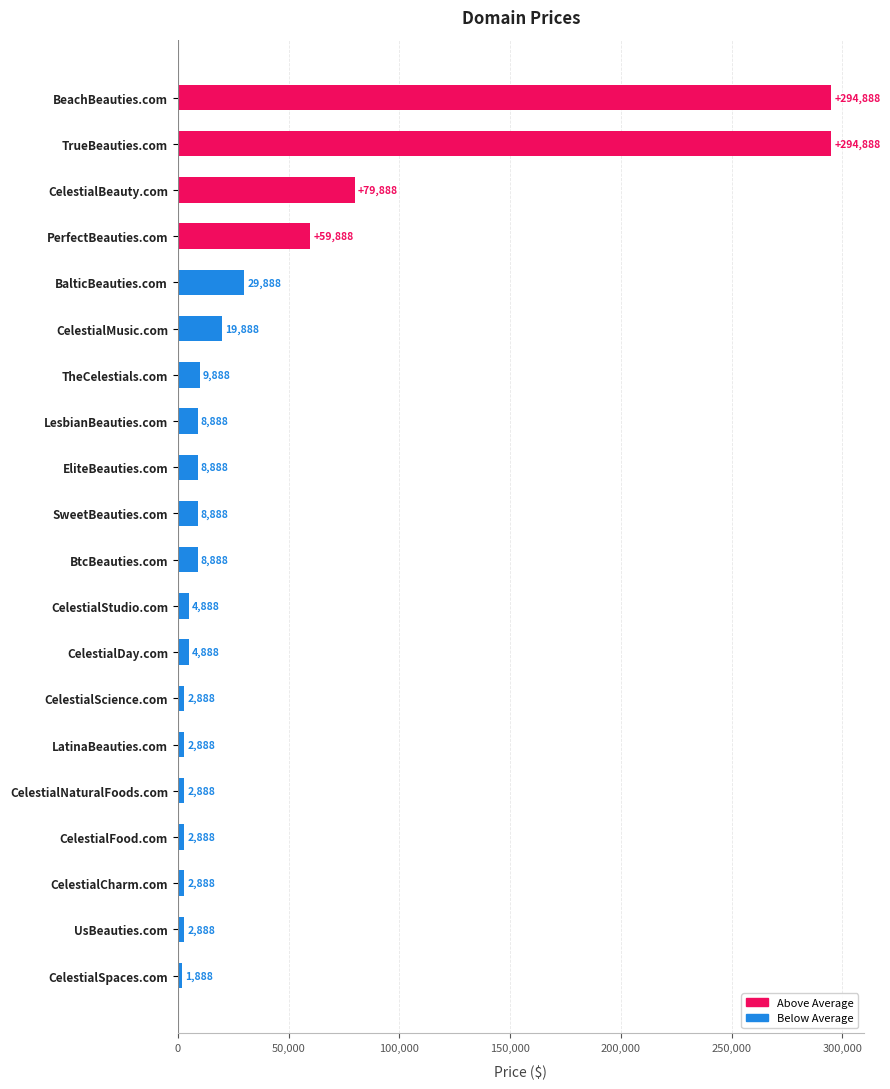

Reading top to bottom, list all the values displayed in this chart.

BeachBeauties.com=294888	TrueBeauties.com=294888	CelestialBeauty.com=79888	PerfectBeauties.com=59888	BalticBeauties.com=29888	CelestialMusic.com=19888	TheCelestials.com=9888	LesbianBeauties.com=8888	EliteBeauties.com=8888	SweetBeauties.com=8888	BtcBeauties.com=8888	CelestialStudio.com=4888	CelestialDay.com=4888	CelestialScience.com=2888	LatinaBeauties.com=2888	CelestialNaturalFoods.com=2888	CelestialFood.com=2888	CelestialCharm.com=2888	UsBeauties.com=2888	CelestialSpaces.com=1888